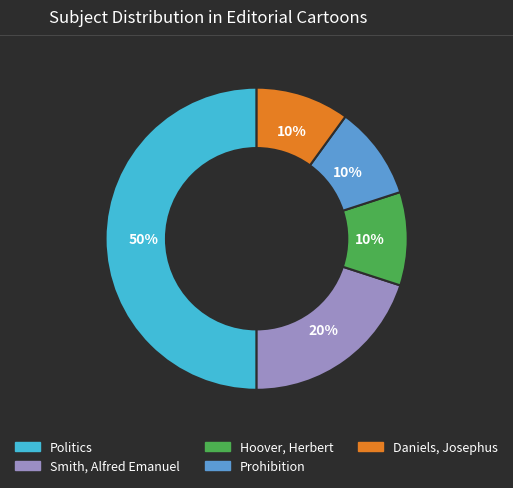

True or false: Smith, Alfred Emanuel accounts for 20% of the total.

True